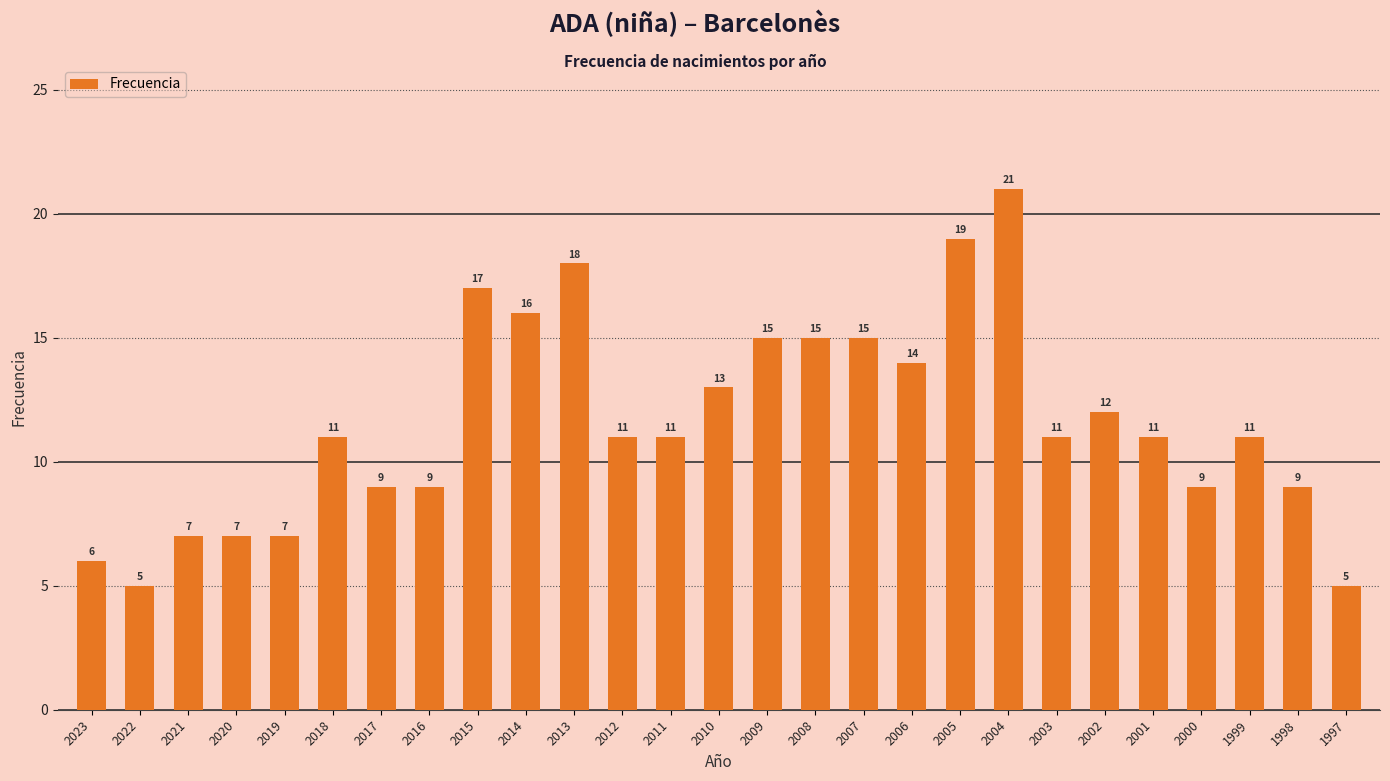

Which category has the highest value across all series?

2004